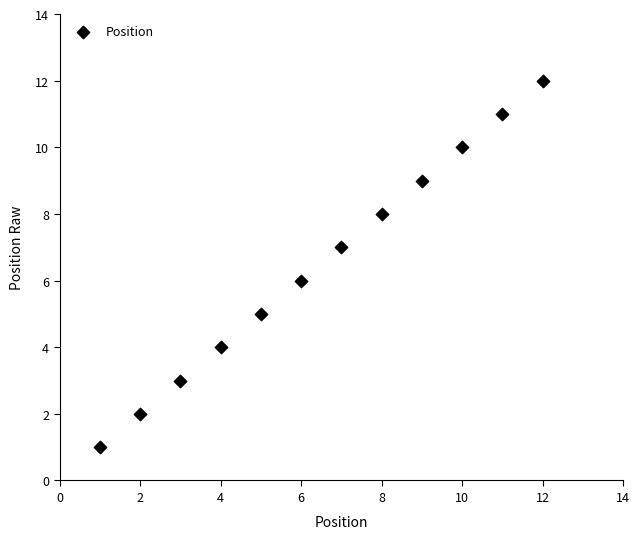

What is the average X value?

6